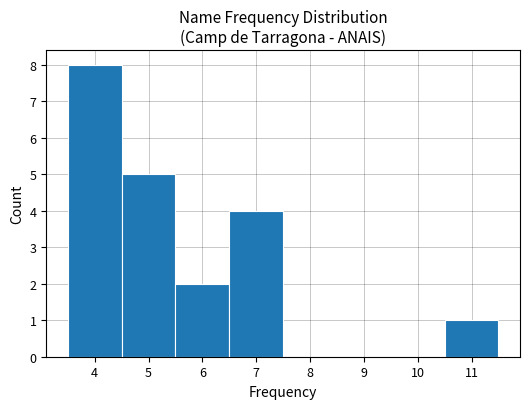

Reading left to right, list every bar in this chart as the range it spans on the x-axis followed by its height. The values are not printed on the chart, so give them approximately, as read against the axis.

3.5 to 4.5: 8
4.5 to 5.5: 5
5.5 to 6.5: 2
6.5 to 7.5: 4
7.5 to 8.5: 0
8.5 to 9.5: 0
9.5 to 10.5: 0
10.5 to 11.5: 1